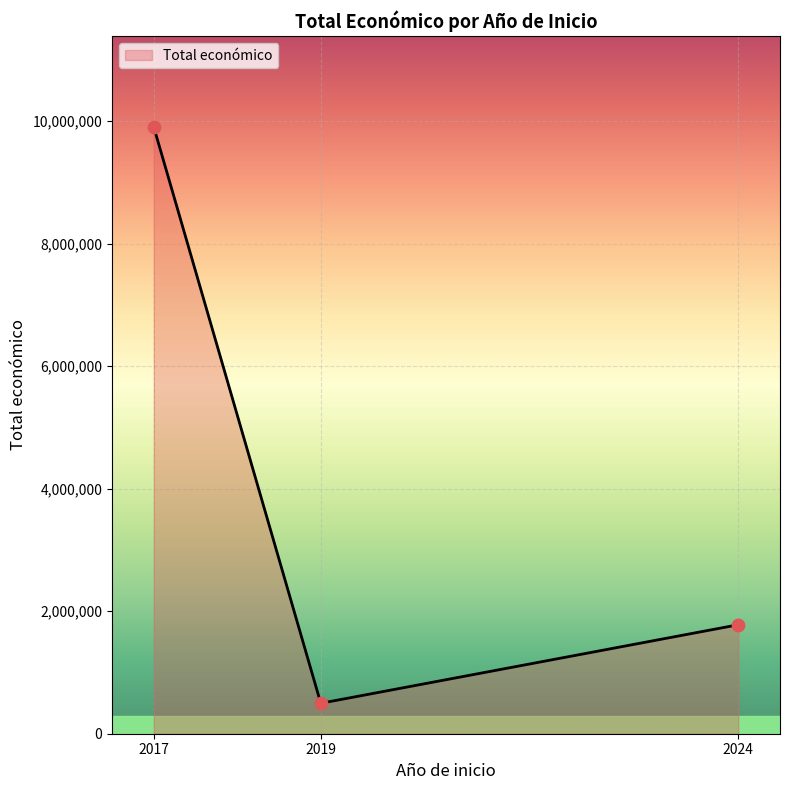

What is the ratio of the value at 2017 to the value at 2024?

5.6